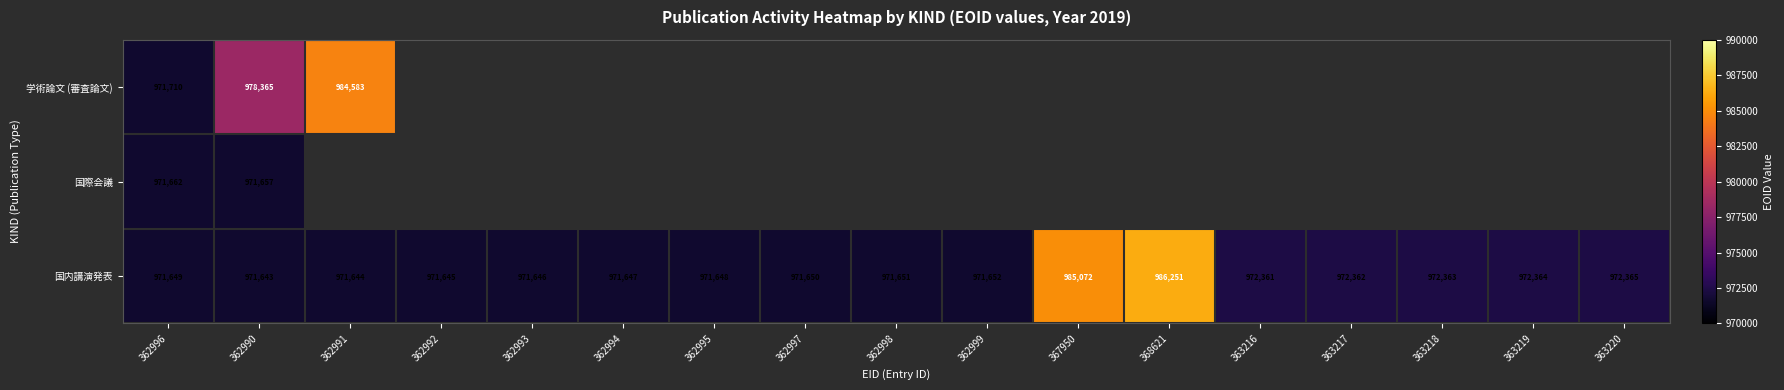

True or false: 国内講演発表 has a value of 972365 at 363220.

True